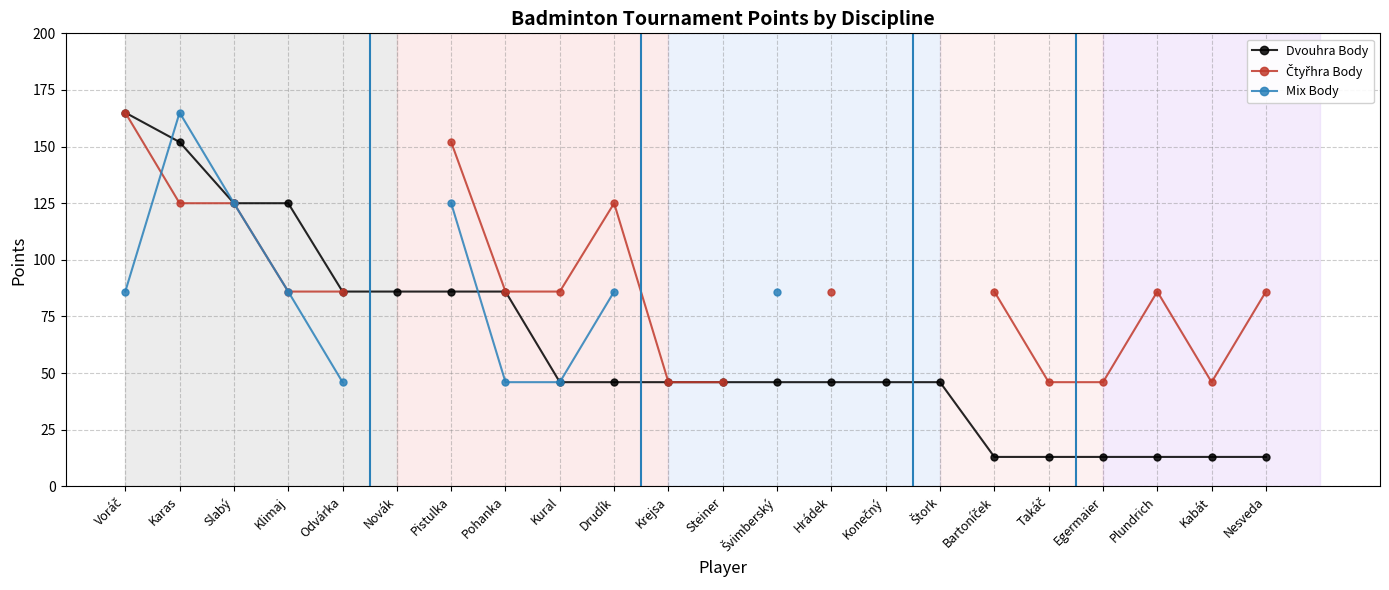

Which series ends up on top after the final intersection of Čtyřhra Body and Mix Body?

Mix Body